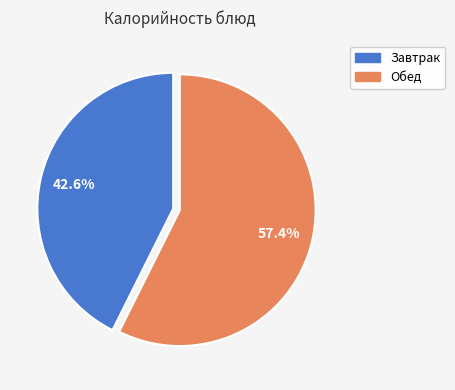

Does any single category account for the majority?

Yes